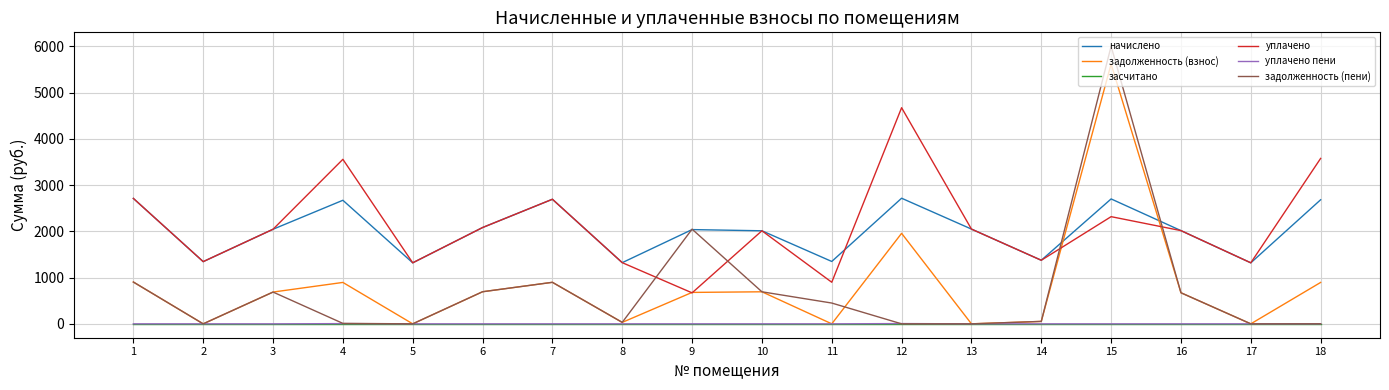

The value of уплачено at 12 is 6939.8. True or false?

False